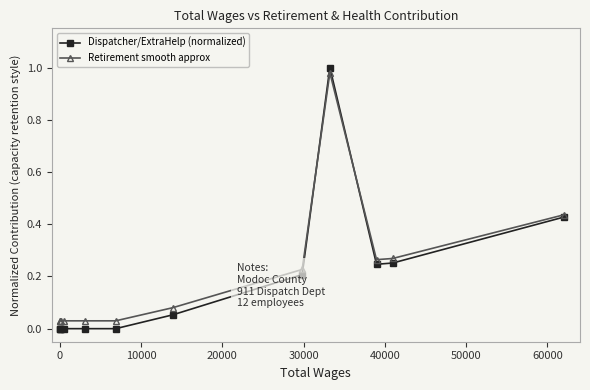

Which series has the largest range (max minus min)?

Dispatcher/ExtraHelp (normalized)